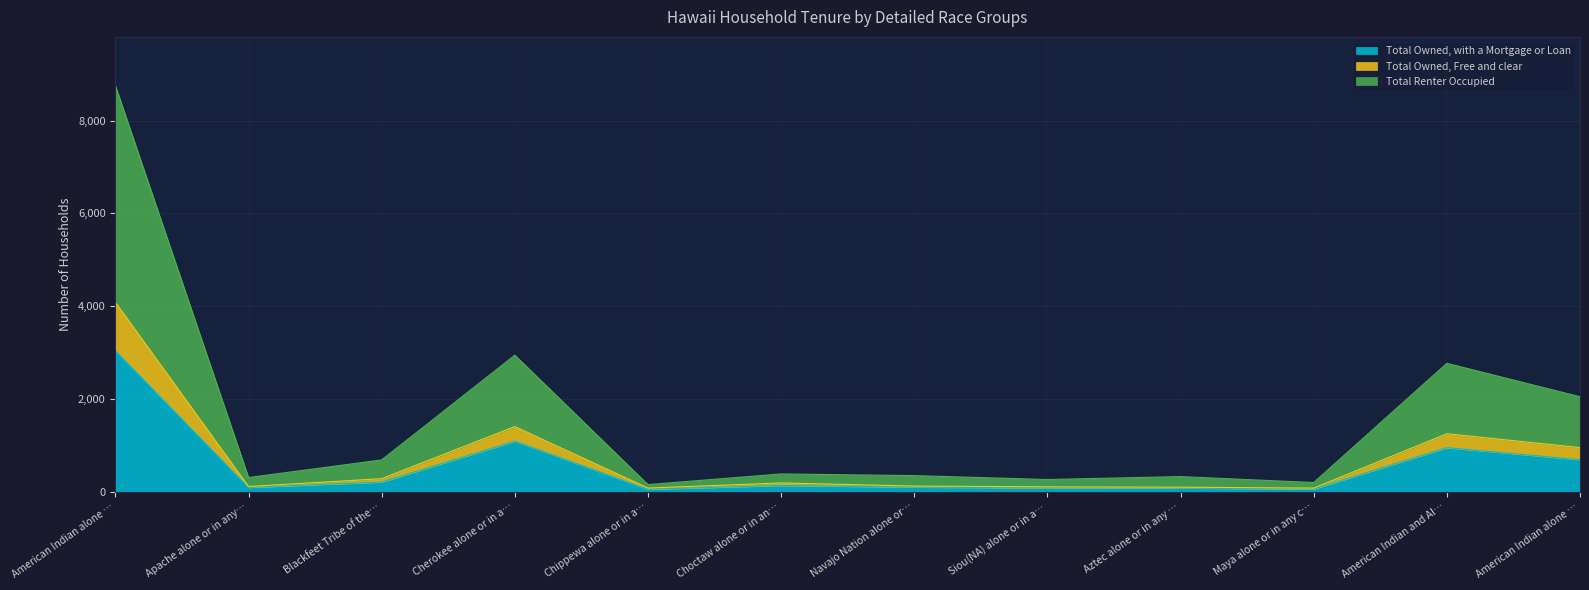

What is the label of the 1st point from the left?

American Indian alone …